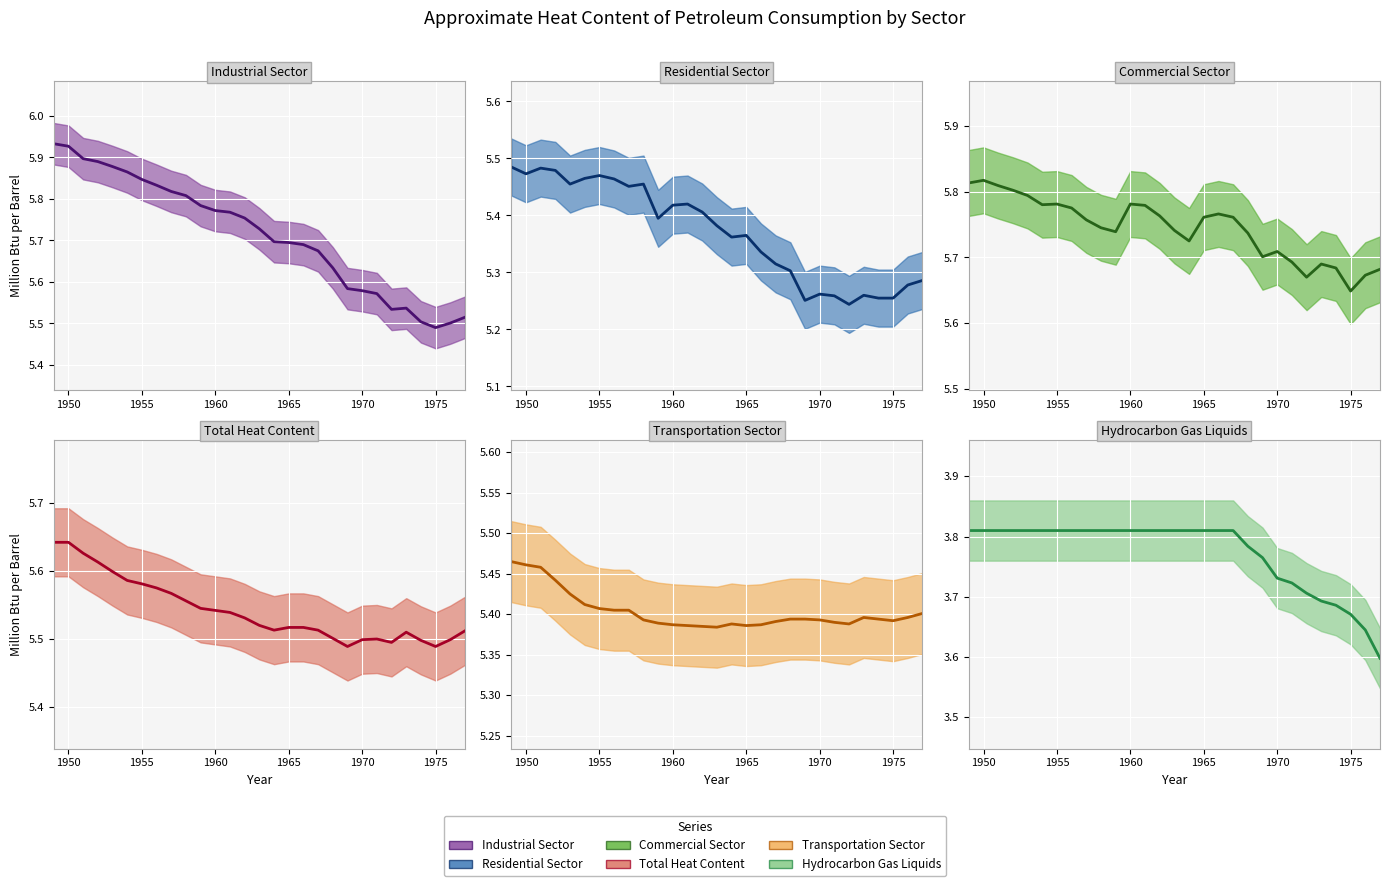

The value of Transportation Sector at 1965 is 5.4. True or false?

True